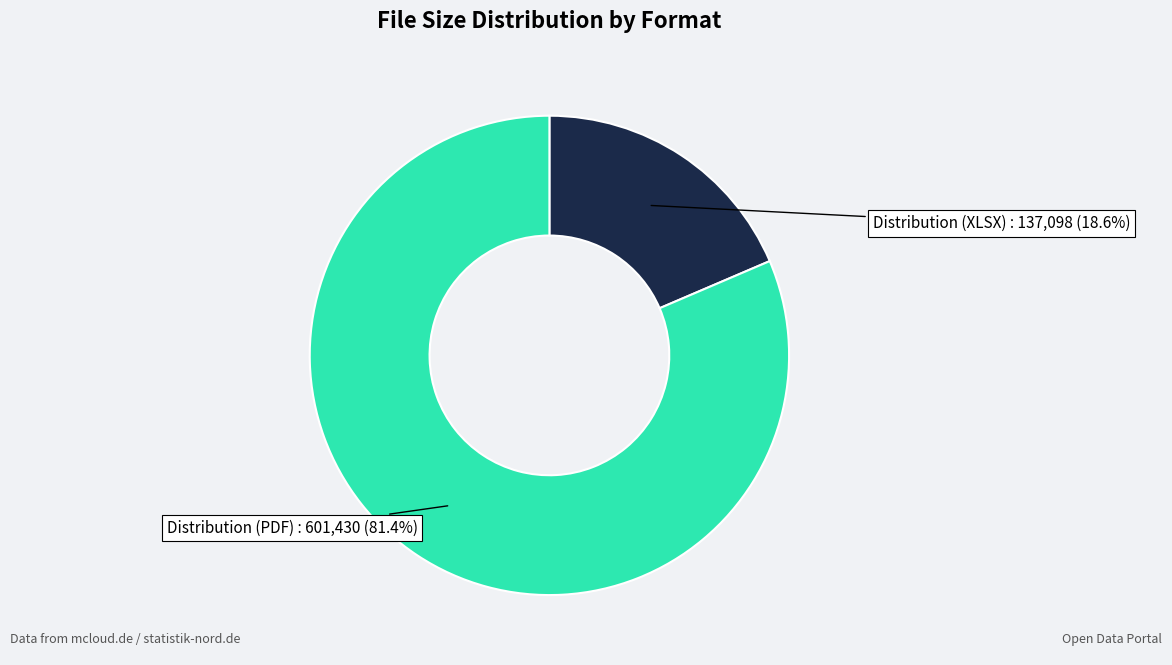

Does any single category account for the majority?

Yes